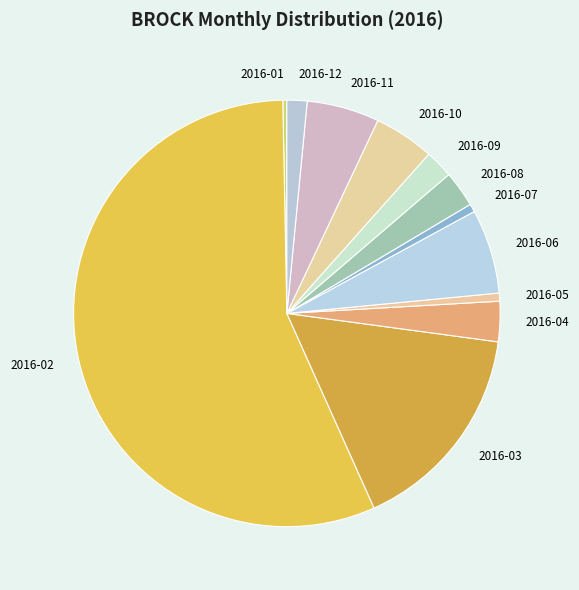

Do 2016-10 and 2016-02 together represent more than half of the pie?

Yes